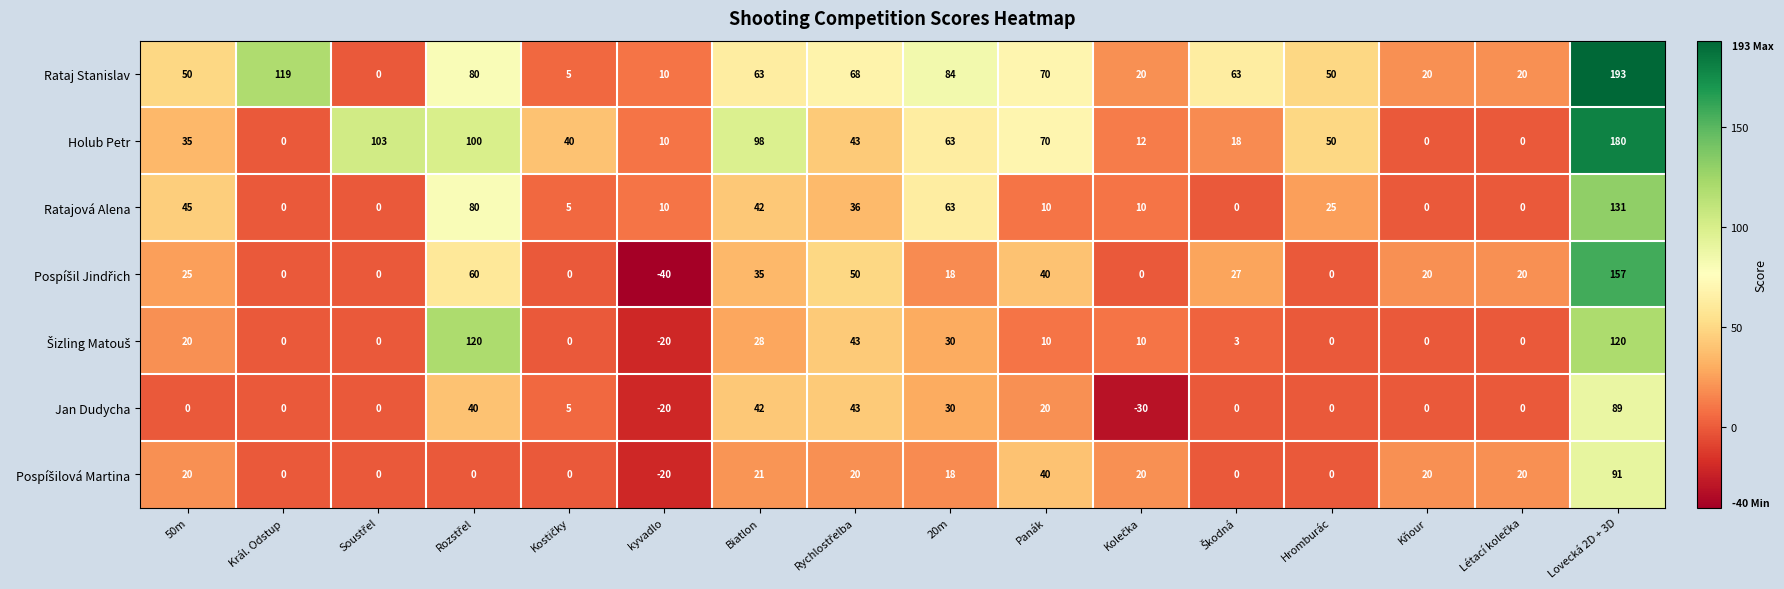

Which series has the largest total across all categories?

Rataj Stanislav